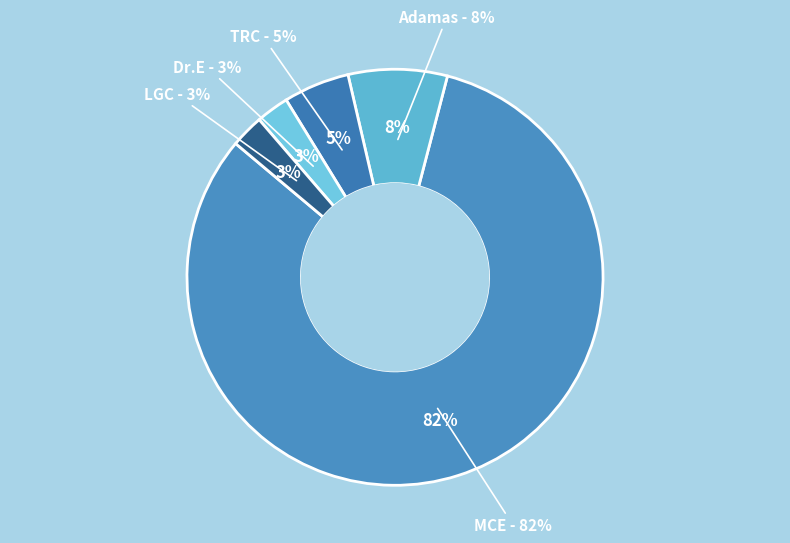

Rank the categories by value from highest to lowest.

MCE, Adamas, TRC, Dr.E, LGC